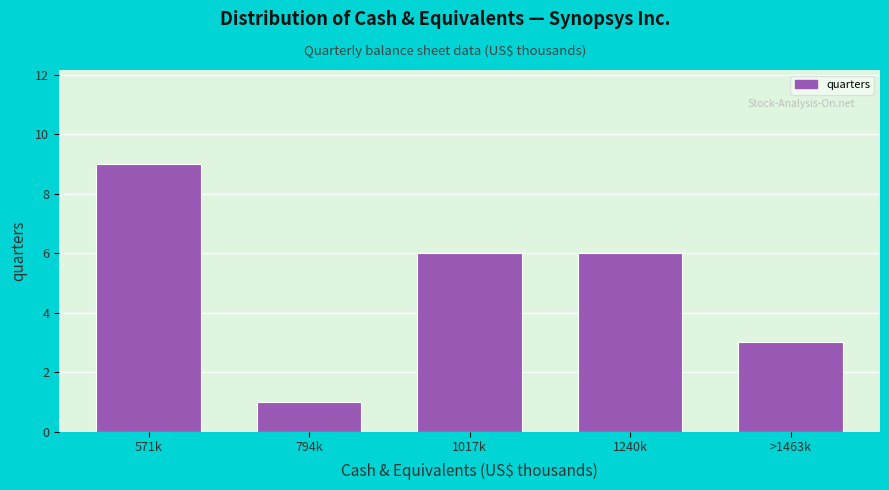

Reading left to right, what are all the values shown in this chart?

571k=9	794k=1	1017k=6	1240k=6	>1463k=3